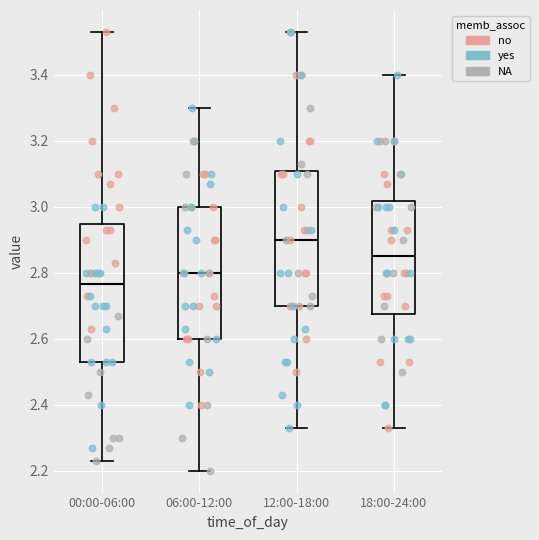

Which box's median line is the highest?

12:00-18:00